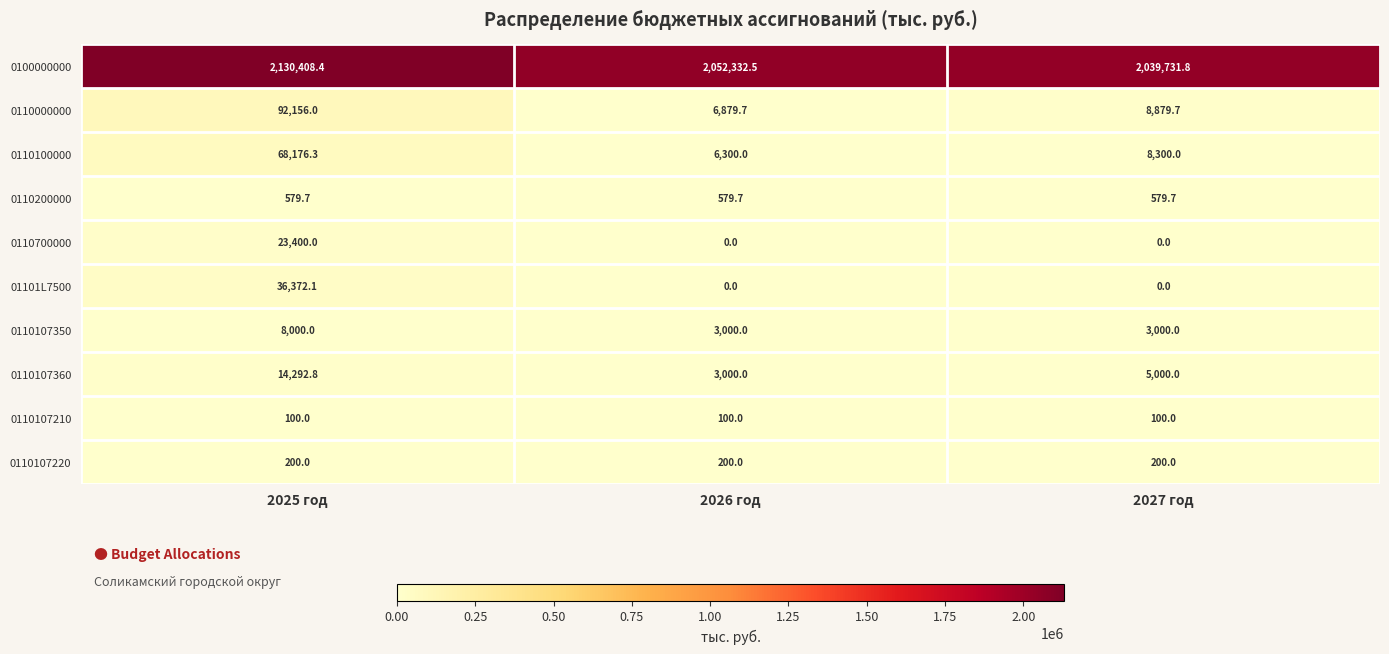

What is the greatest value displayed?

2130408.4